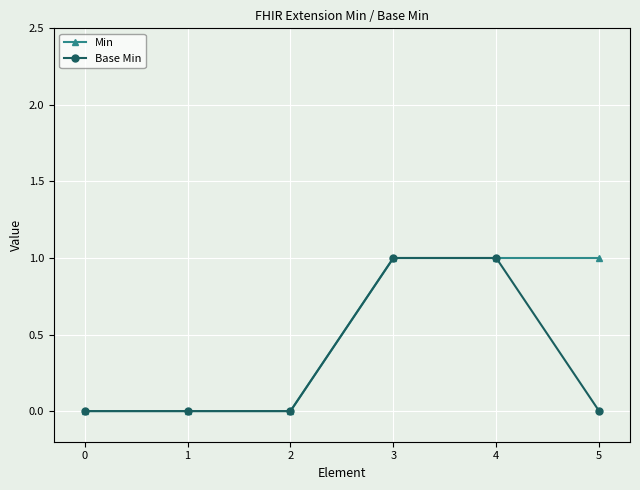

Is the value of Base Min at 5 greater than the value of Min at 4?

No